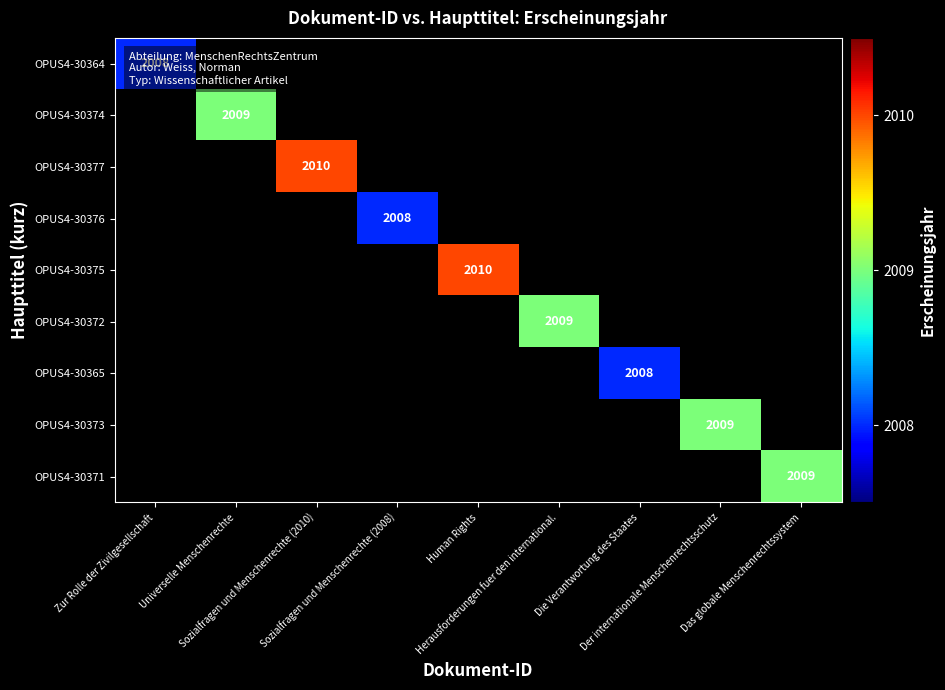

Rank the series by their maximum value, from lowest to highest.

OPUS4-30364, OPUS4-30374, OPUS4-30377, OPUS4-30376, OPUS4-30375, OPUS4-30372, OPUS4-30365, OPUS4-30373, OPUS4-30371